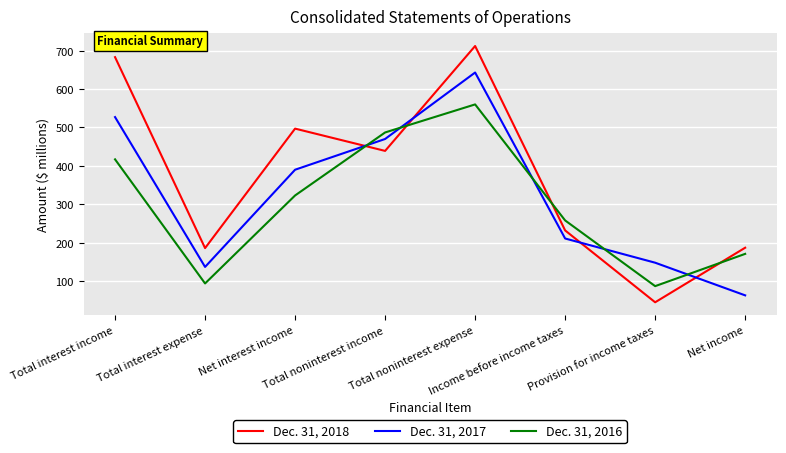

Which series ends up on top after the final intersection of Dec. 31, 2017 and Dec. 31, 2016?

Dec. 31, 2016